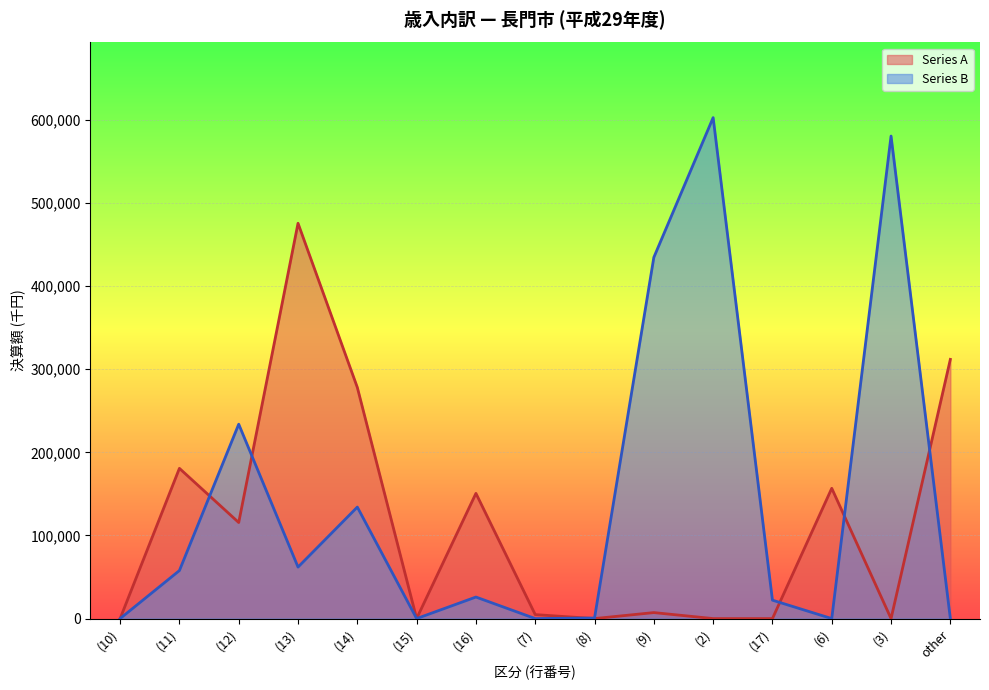

Reading right to left, transcribe all the data shown in this chart.

Series A: 311922	0	156786	0	0	7211	0	4790	150677	0	278169	475703	115595	180780	0
Series B: 0	580676	0	22159	602835	434677	681	0	25921	0	134178	61968	233928	57797	0